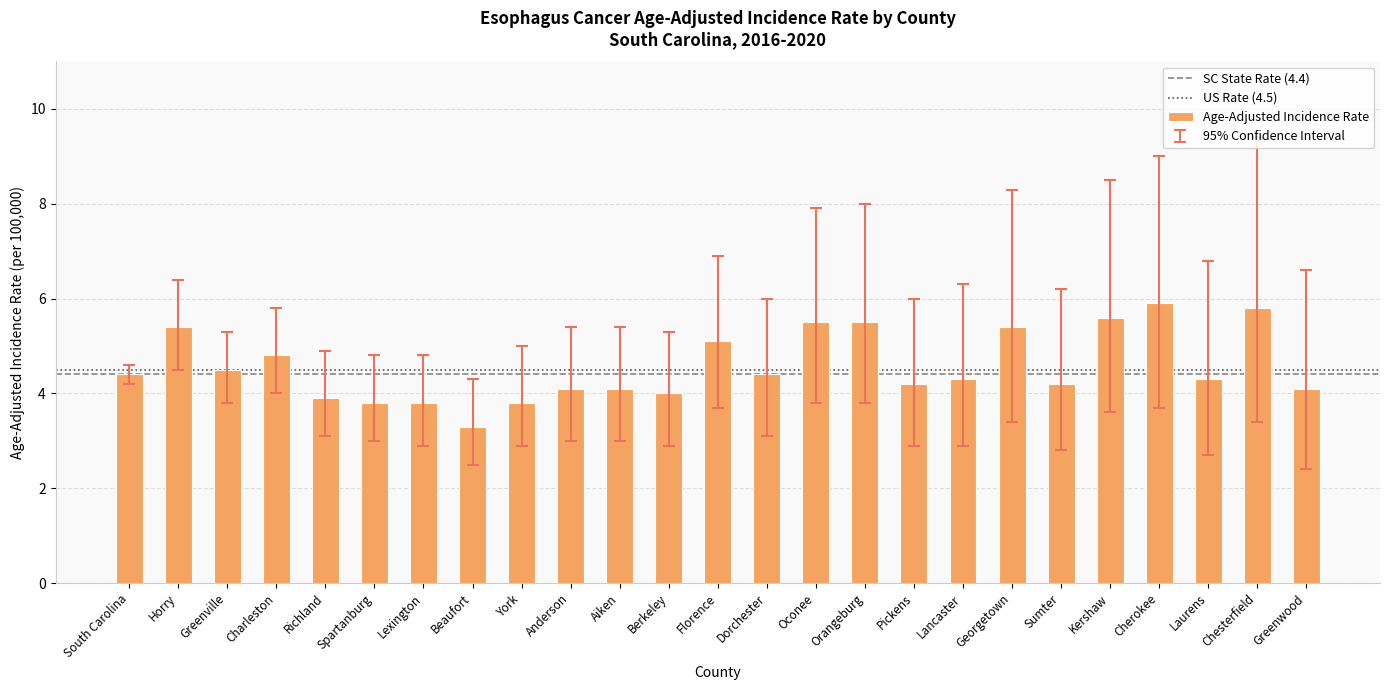

Approximately how many times larger is the value at York compared to Aiken?

0.9